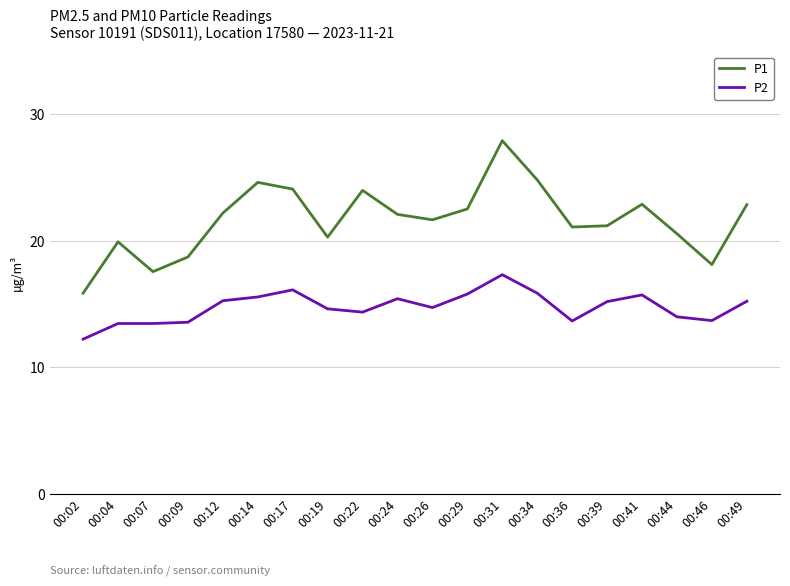

At 00:39, list the series in order from largest to smallest.

P1, P2